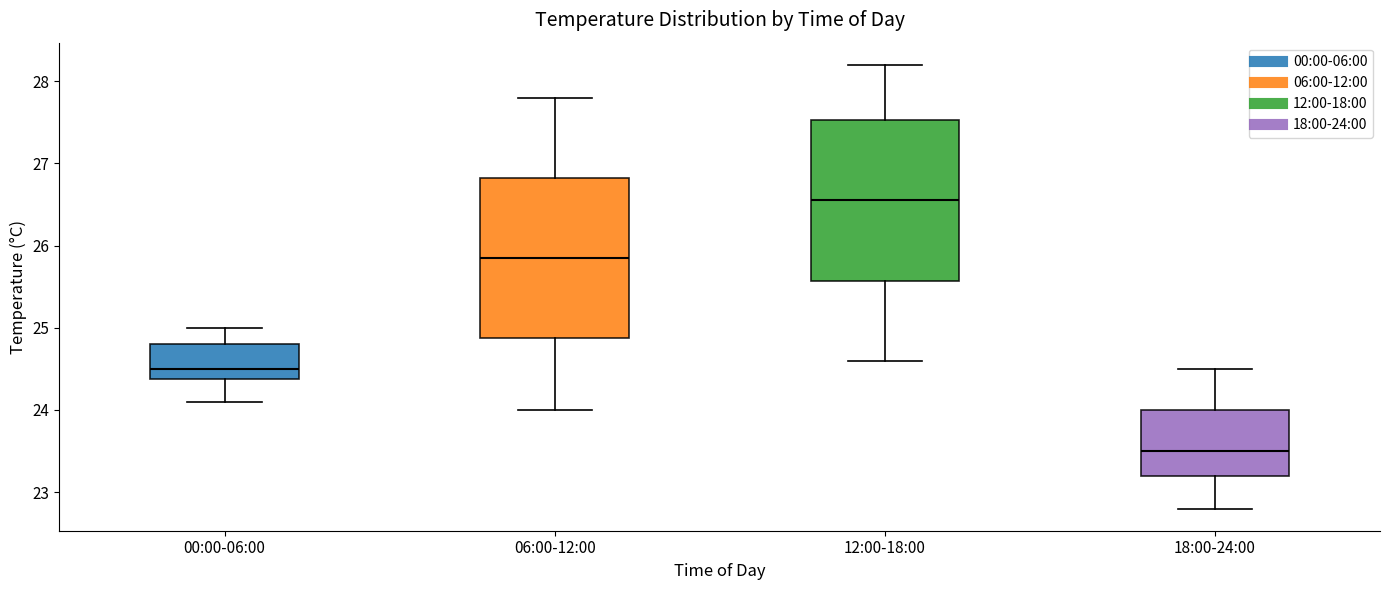

Reading left to right, transcribe this box plot: for each box, give where its median line is, the range the box spans, and where its two whiskers end, as read against the y-axis. The values are not printed on the chart, so give them approximately, as read against the axis.

00:00-06:00: median 24.5, box 24.4 to 24.8, whiskers 24.1 to 25.0
06:00-12:00: median 25.9, box 24.9 to 26.8, whiskers 24.0 to 27.8
12:00-18:00: median 26.6, box 25.6 to 27.5, whiskers 24.6 to 28.2
18:00-24:00: median 23.5, box 23.2 to 24.0, whiskers 22.8 to 24.5